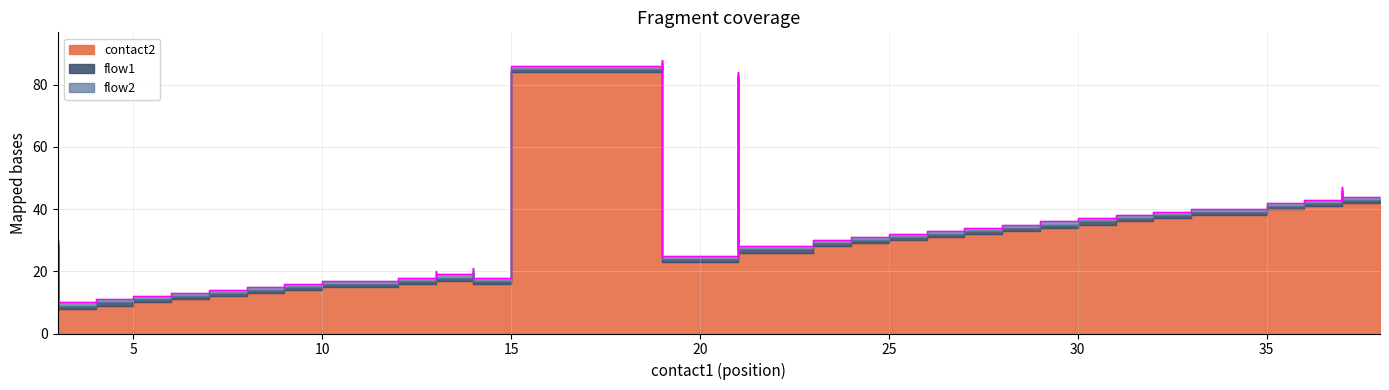

What is the lowest value of the flow2 series?

1